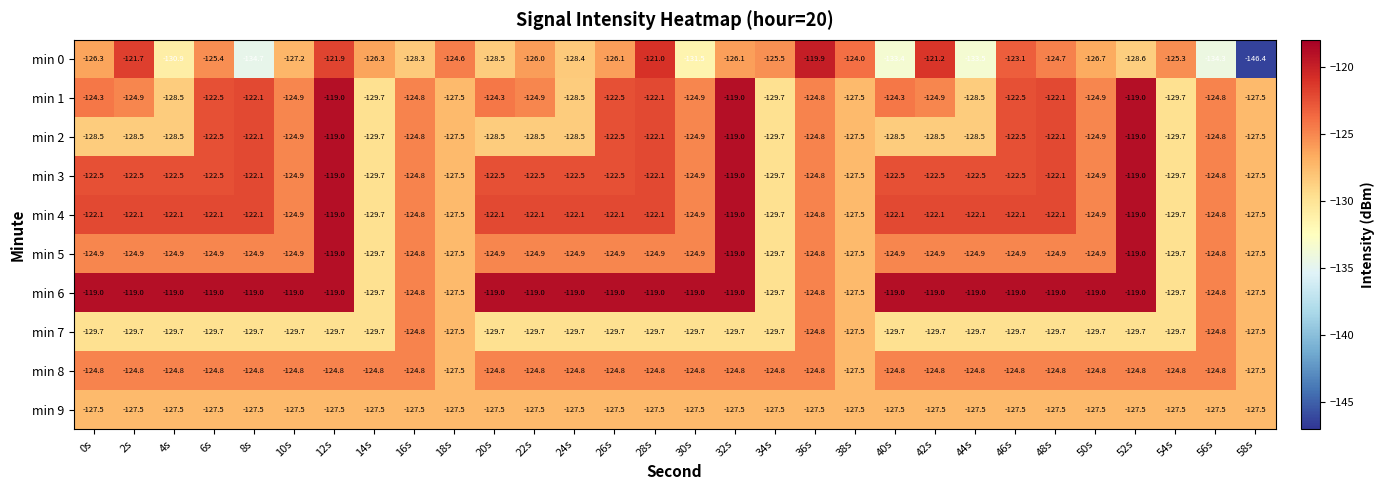

Read the min 1 value at 26s.

-122.5